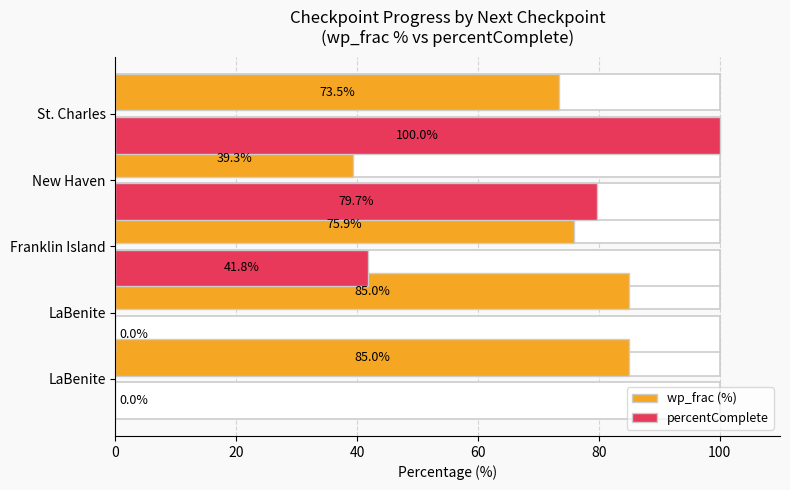

How many data points in percentComplete are less than 41?

2